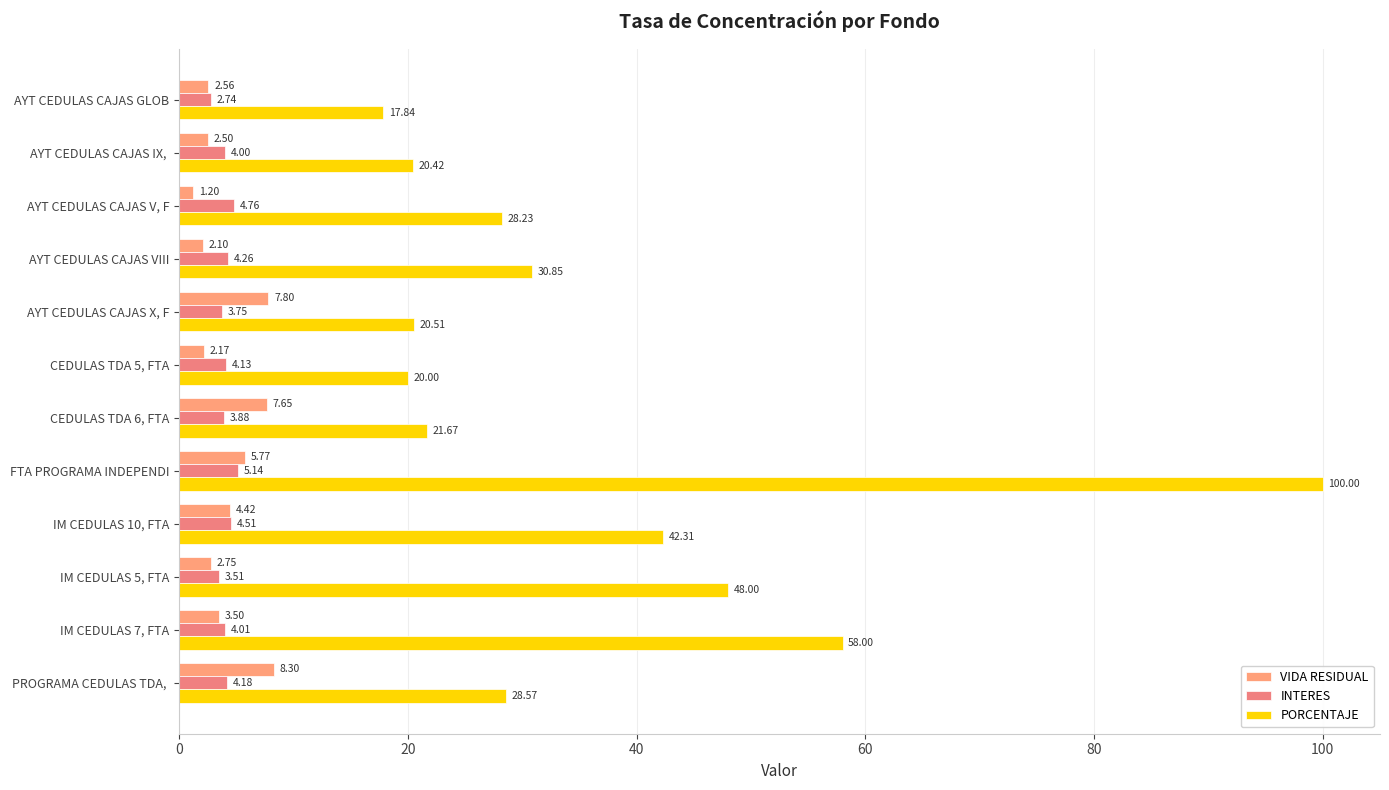

What is the average value of the VIDA RESIDUAL series?

4.2